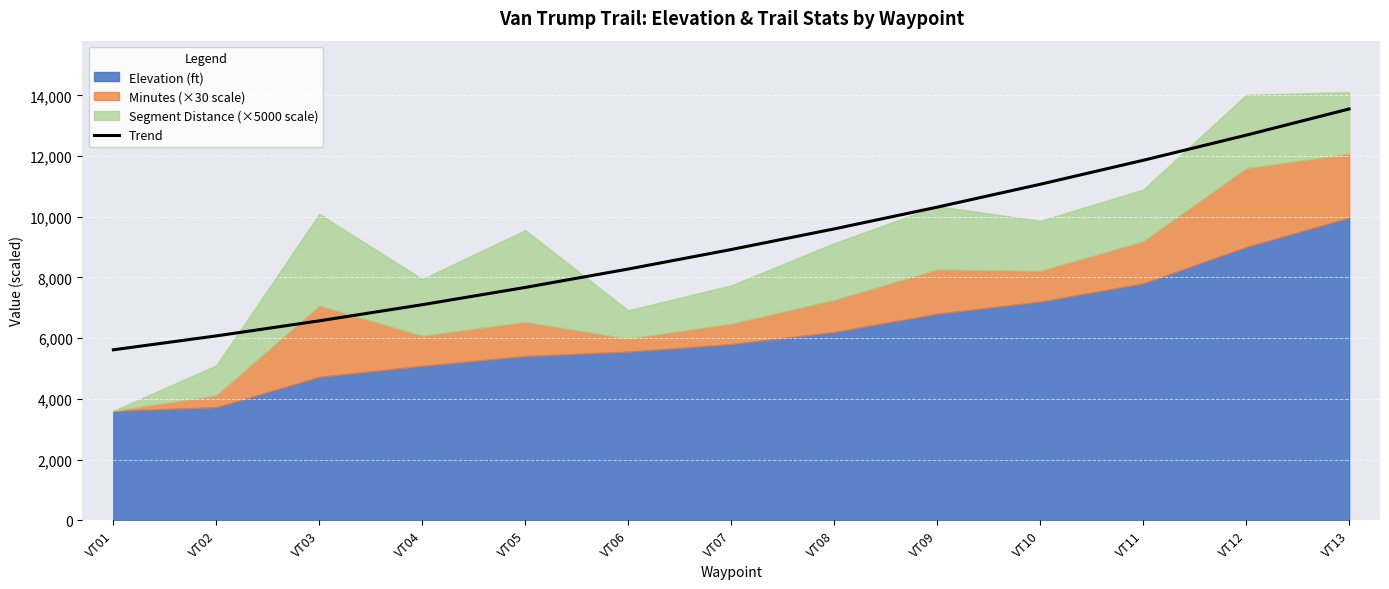

List the labels in order of value, smallest first.

VT01, VT02, VT03, VT04, VT05, VT06, VT07, VT08, VT09, VT10, VT11, VT12, VT13